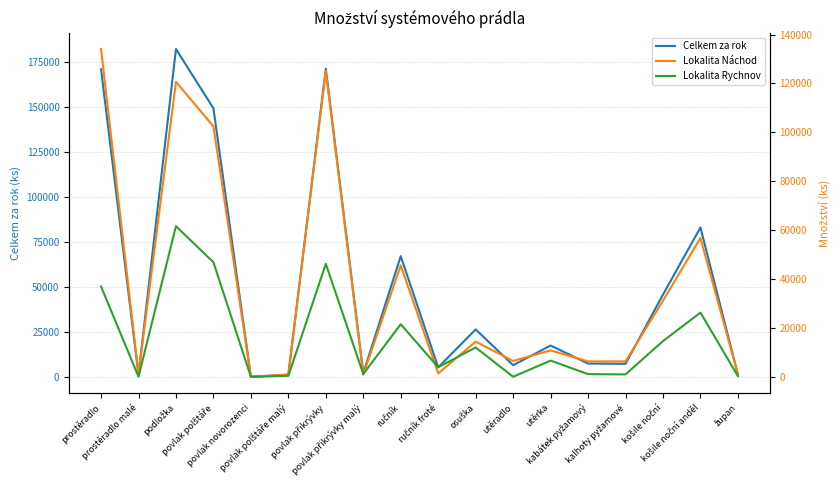

True or false: Lokalita Rychnov and Lokalita Náchod intersect in this chart.

True